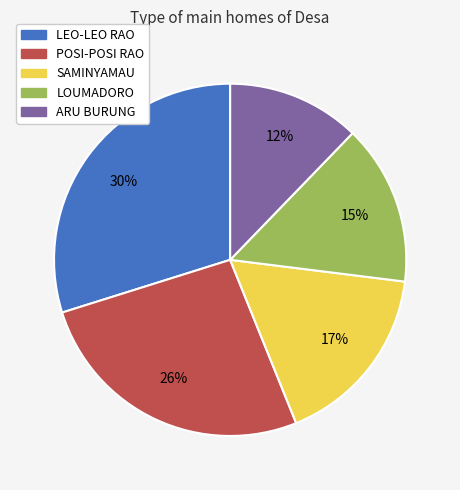

What is the ratio of the value at LOUMADORO to the value at POSI-POSI RAO?

0.6